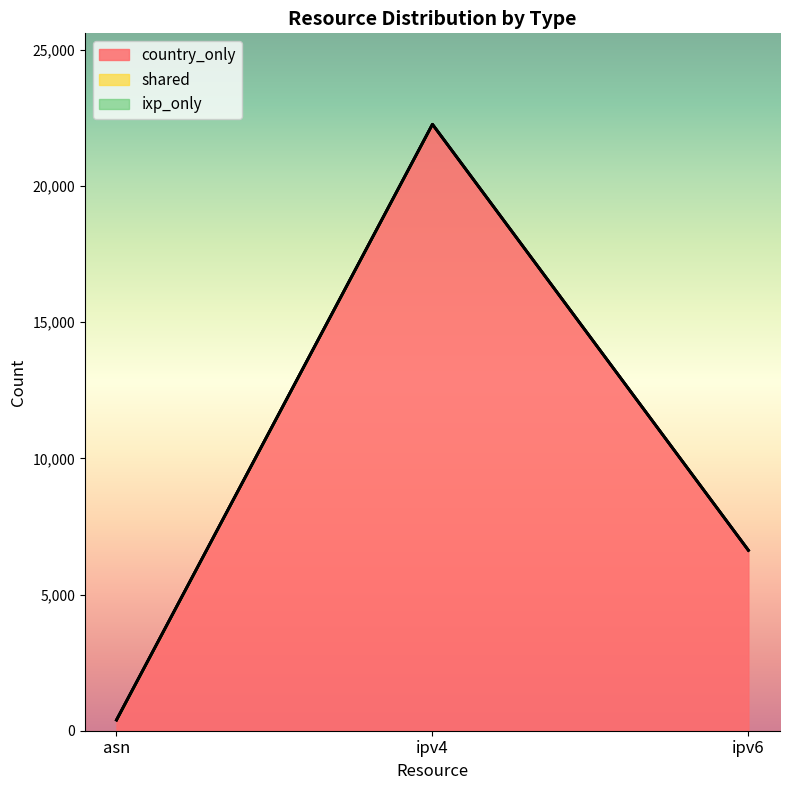

What position from the left is ipv4?

2